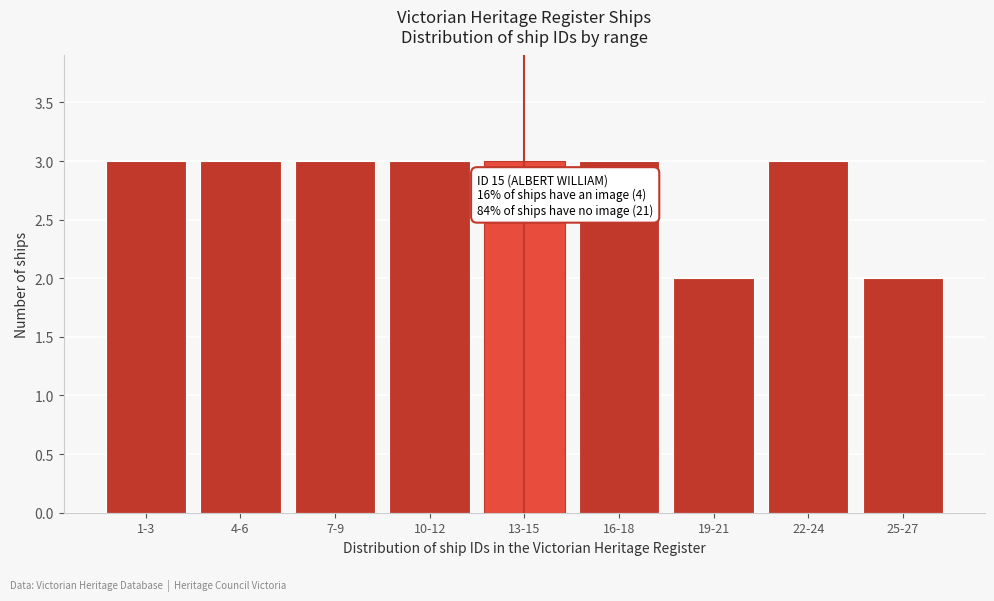

Reading right to left, list all the values displayed in this chart.

2	3	2	3	3	3	3	3	3